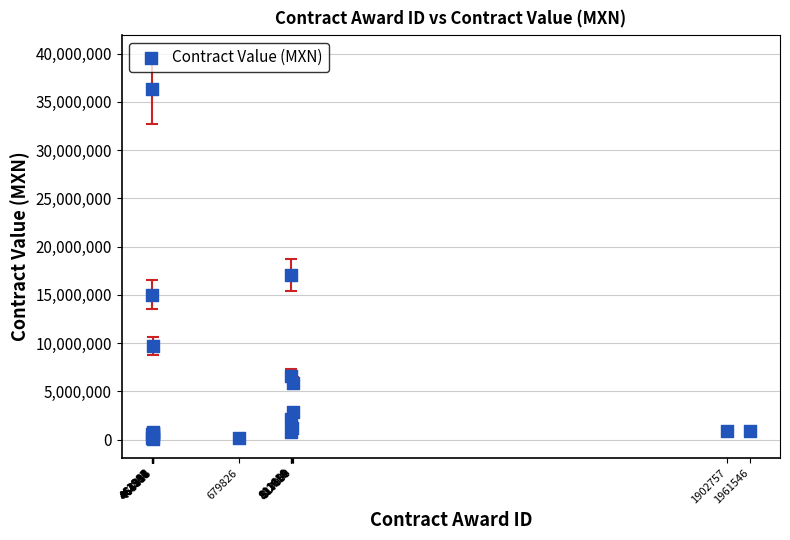

What Y value in the scatter plot is closest to 18186752?

17051724.1